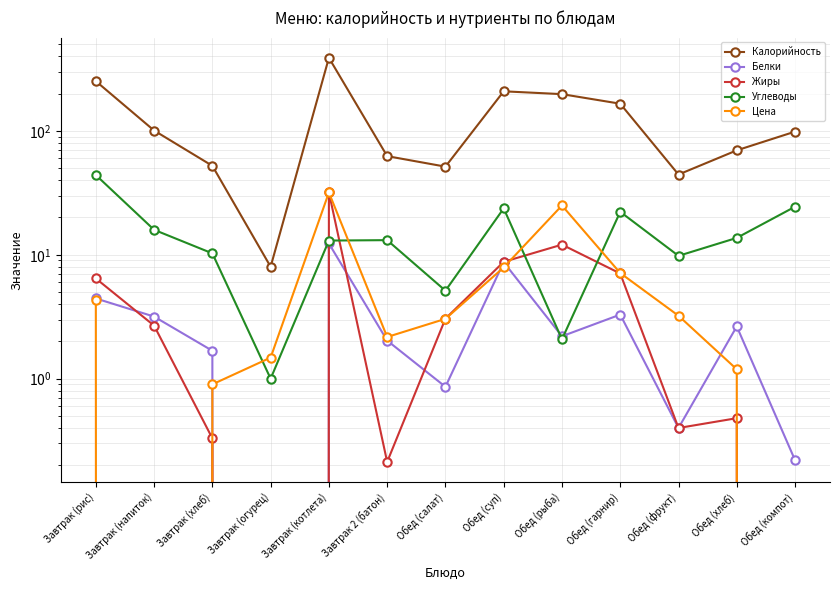

What is the sum of all Белки values?

42.0